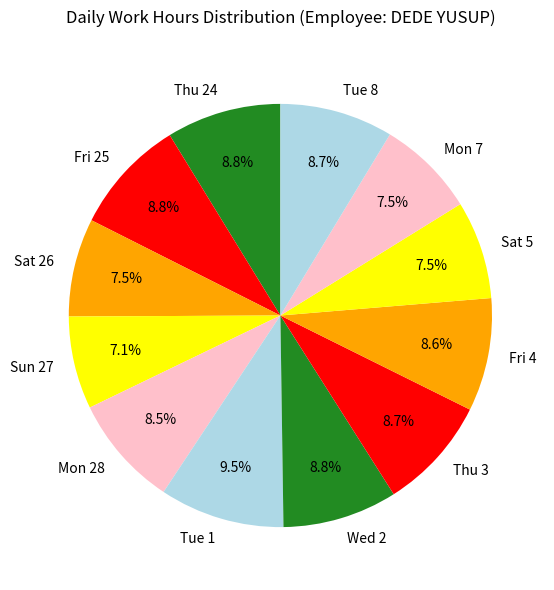

What portion of the pie excludes Wed 2?

91.2%